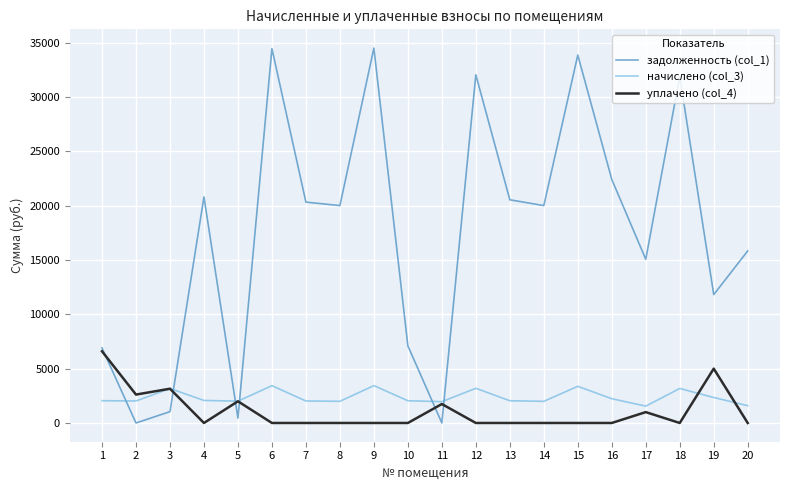

What is the difference between the highest and lowest values at 3?

2127.1